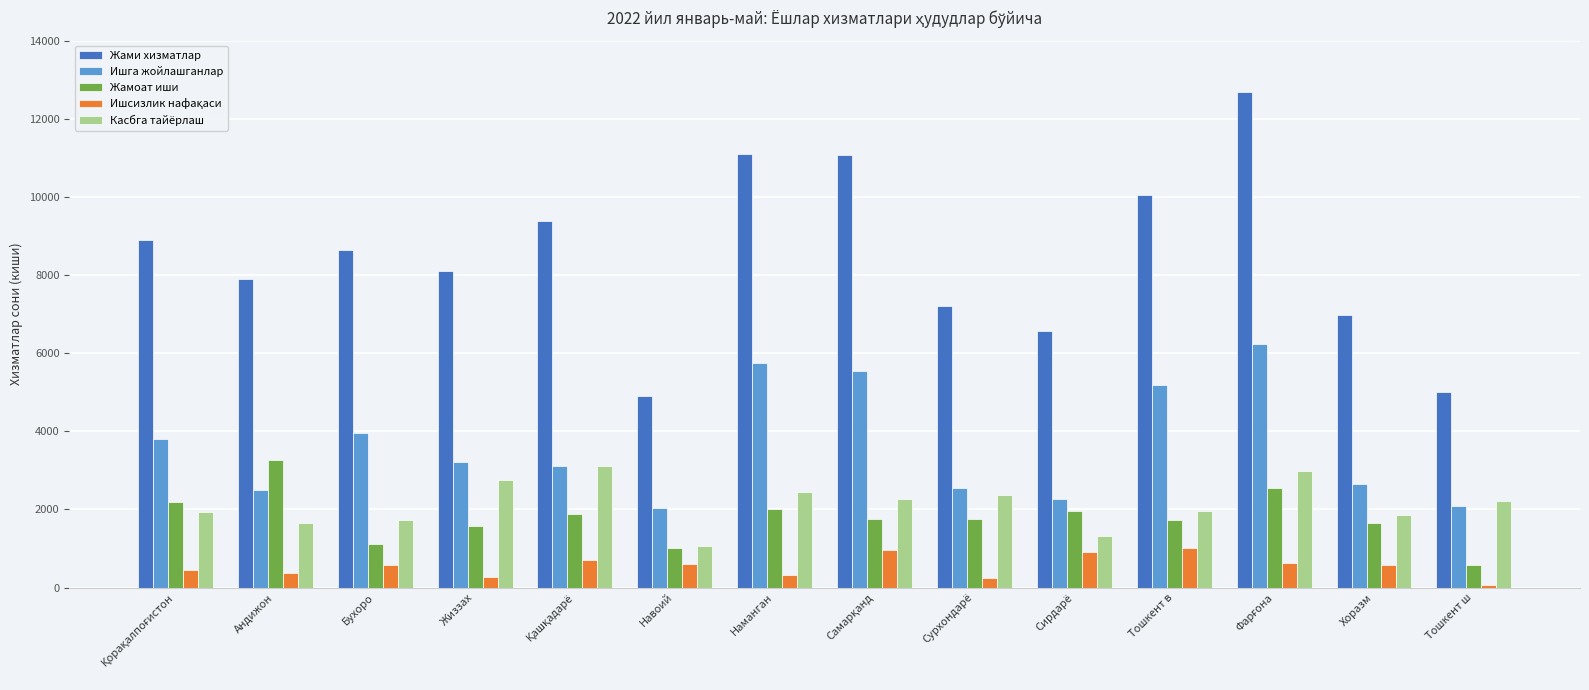

What is the average value of the Касбга тайёрлаш series?

2116.1